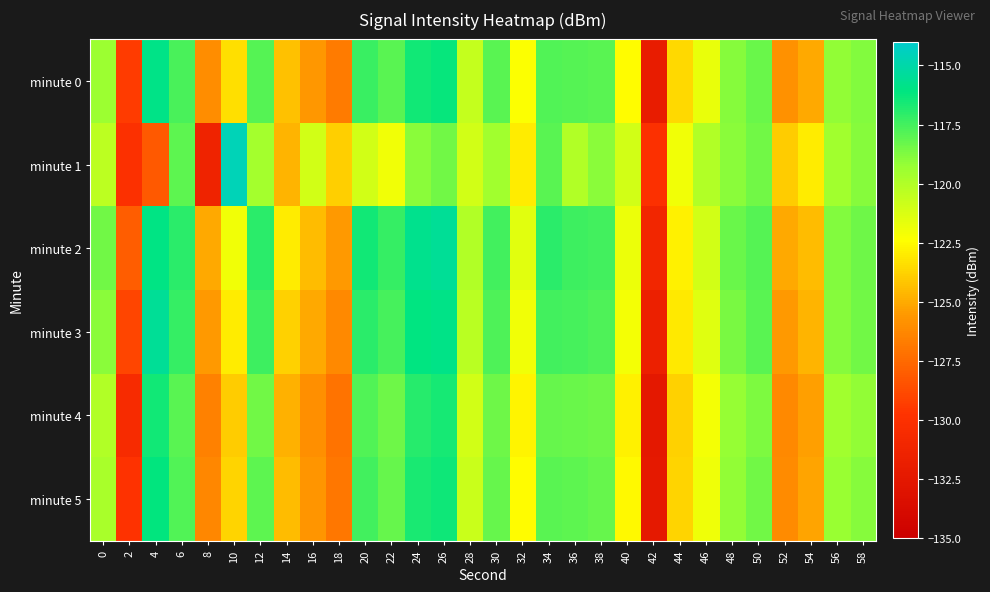

Which series has the largest range (max minus min)?

minute 1